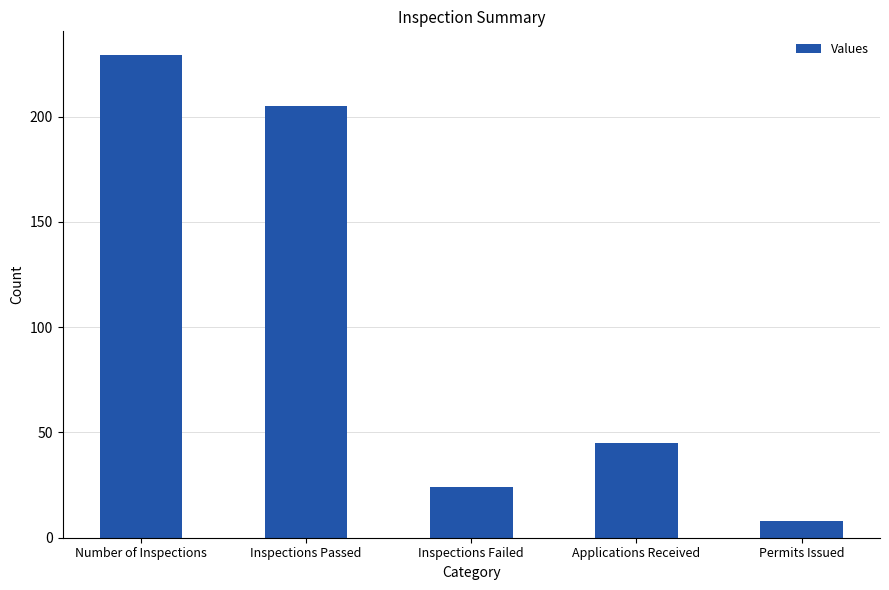

Between Applications Received and Inspections Passed, which is larger?

Inspections Passed